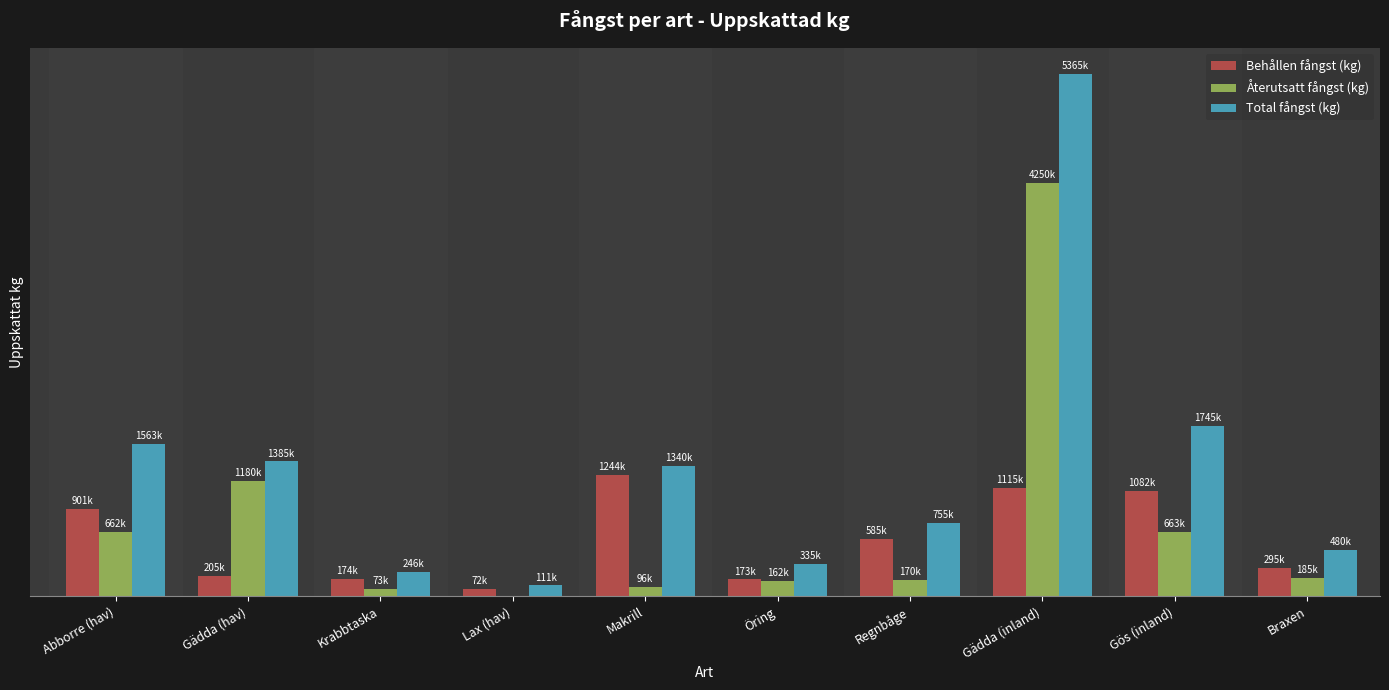

What are all the series names shown in the legend?

Behållen fångst (kg), Återutsatt fångst (kg), Total fångst (kg)